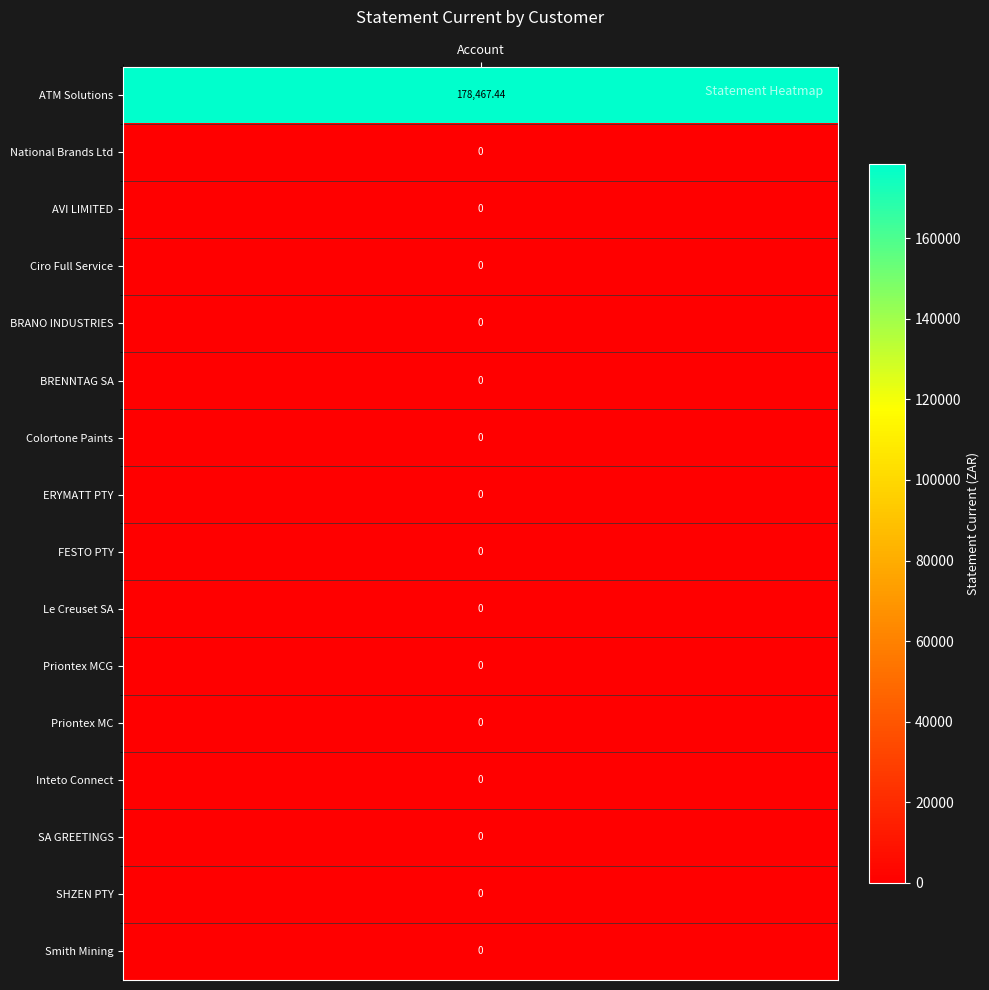

How many values are above zero?

1